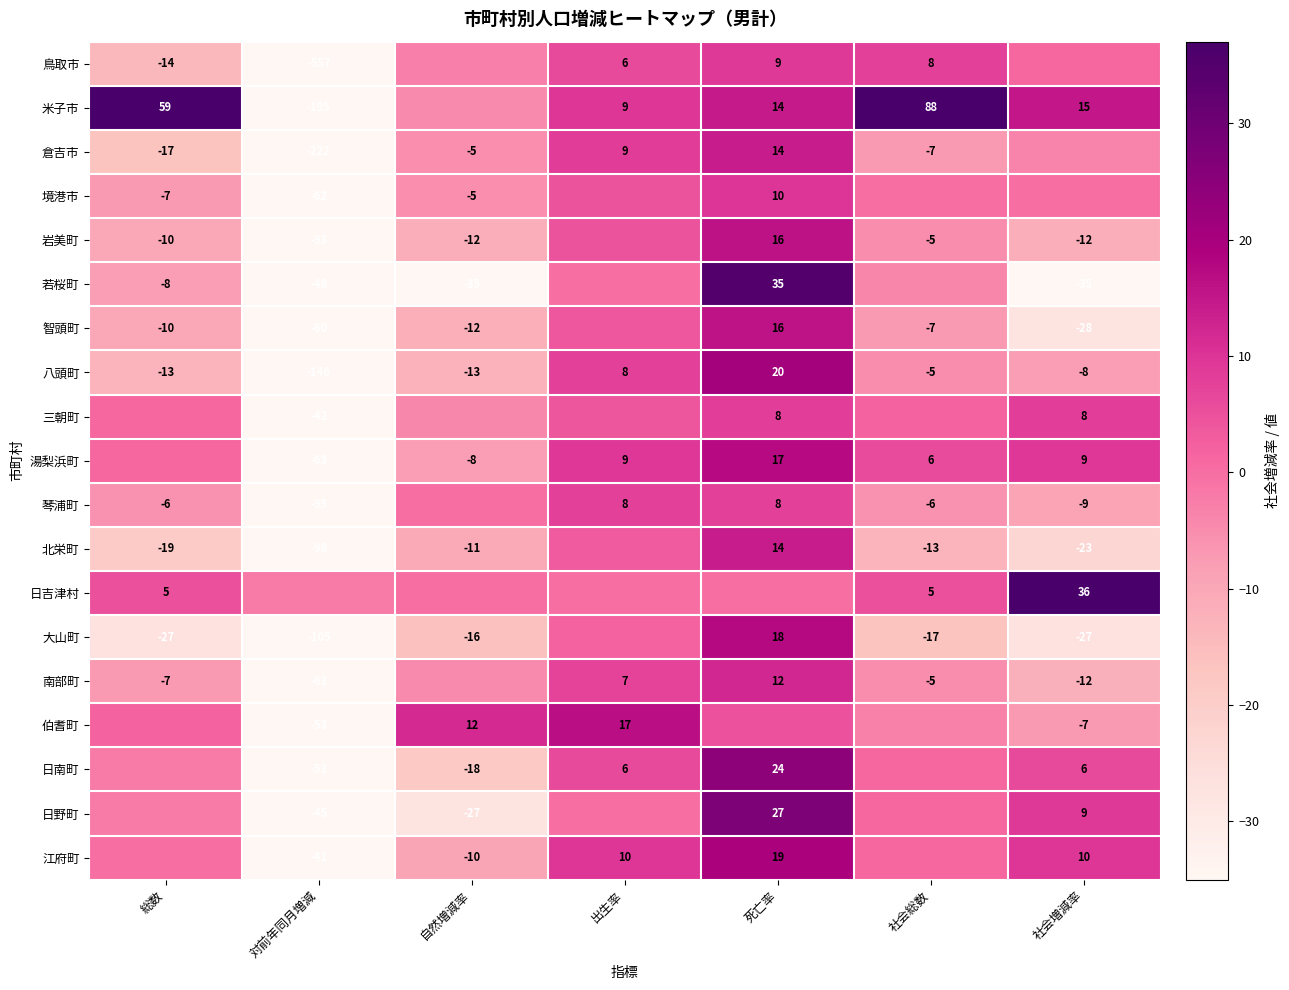

At which label is 八頭町 closest to -63?

総数